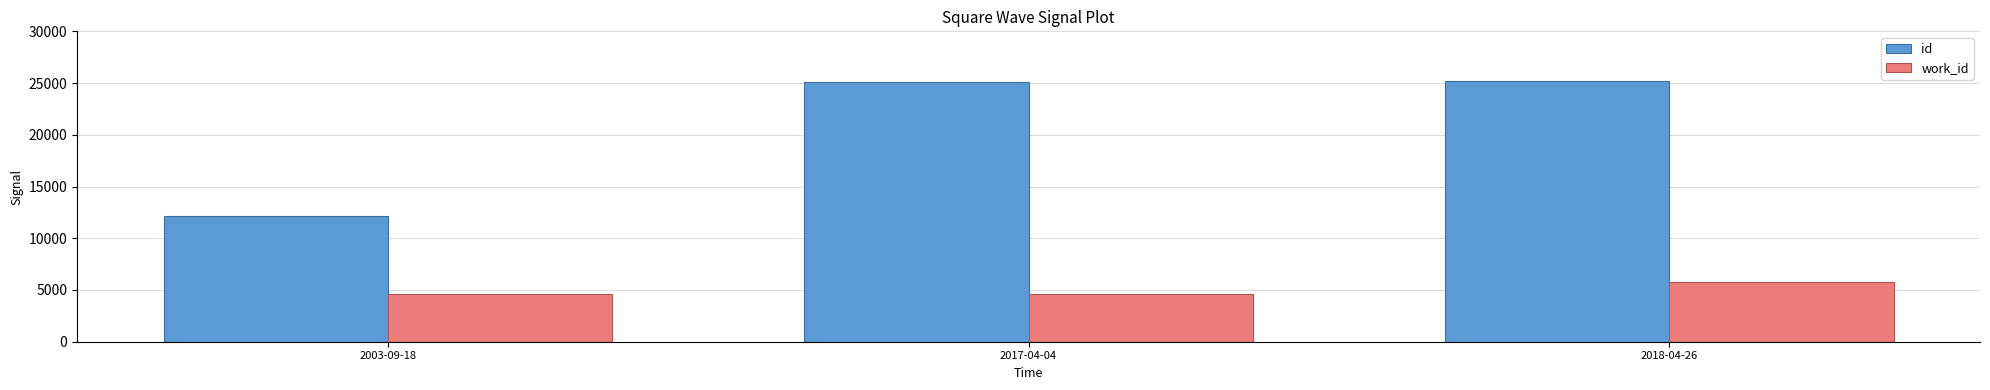

What is the average value of the id series?

20798